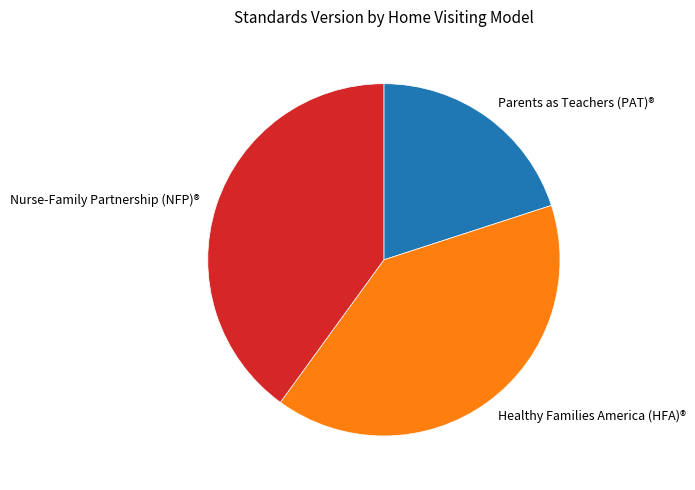

Count the number of slices in the pie.

3